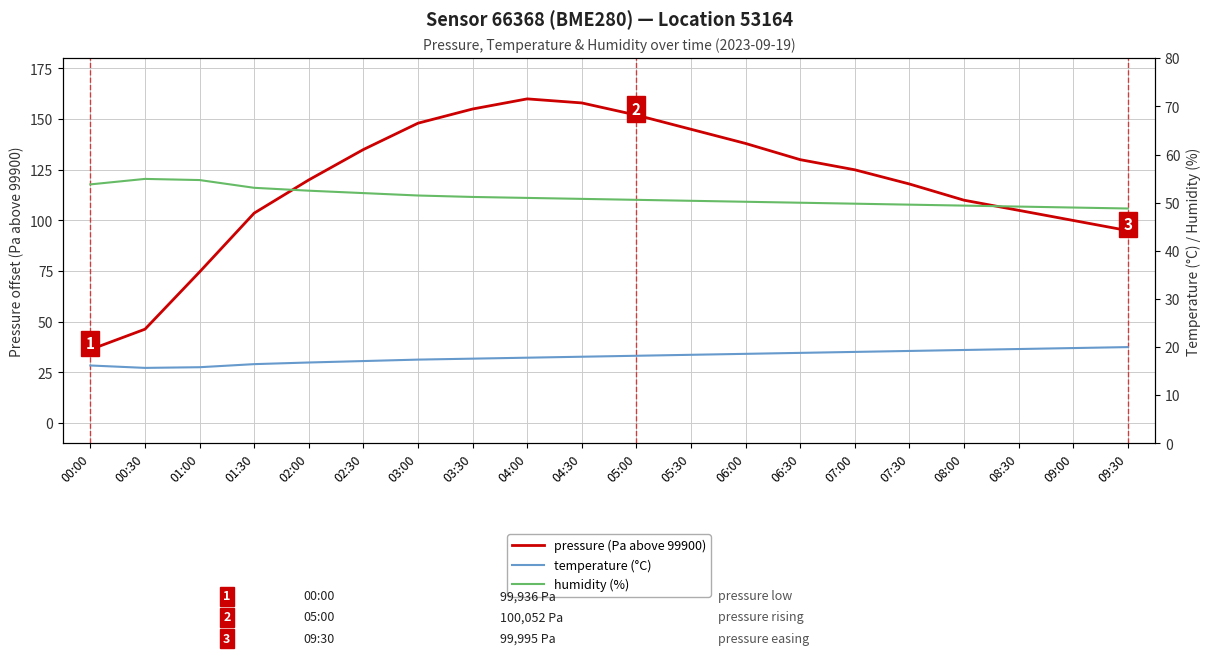

True or false: humidity (%) and temperature (°C) intersect in this chart.

False